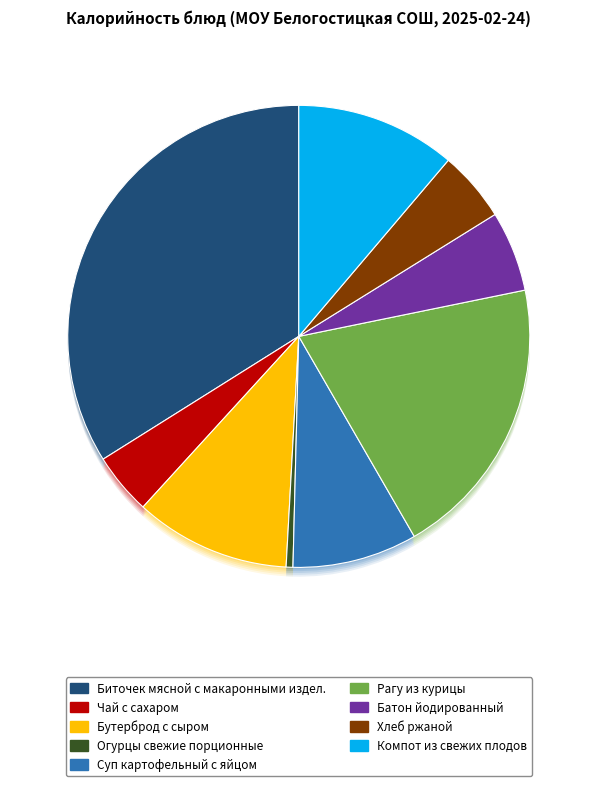

Does any single category account for the majority?

No